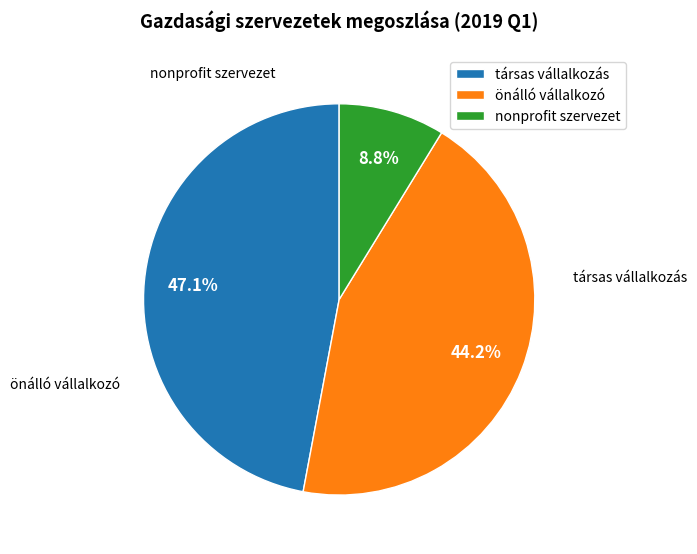

Approximately how many times larger is the value at nonprofit szervezet compared to társas vállalkozás?

0.2